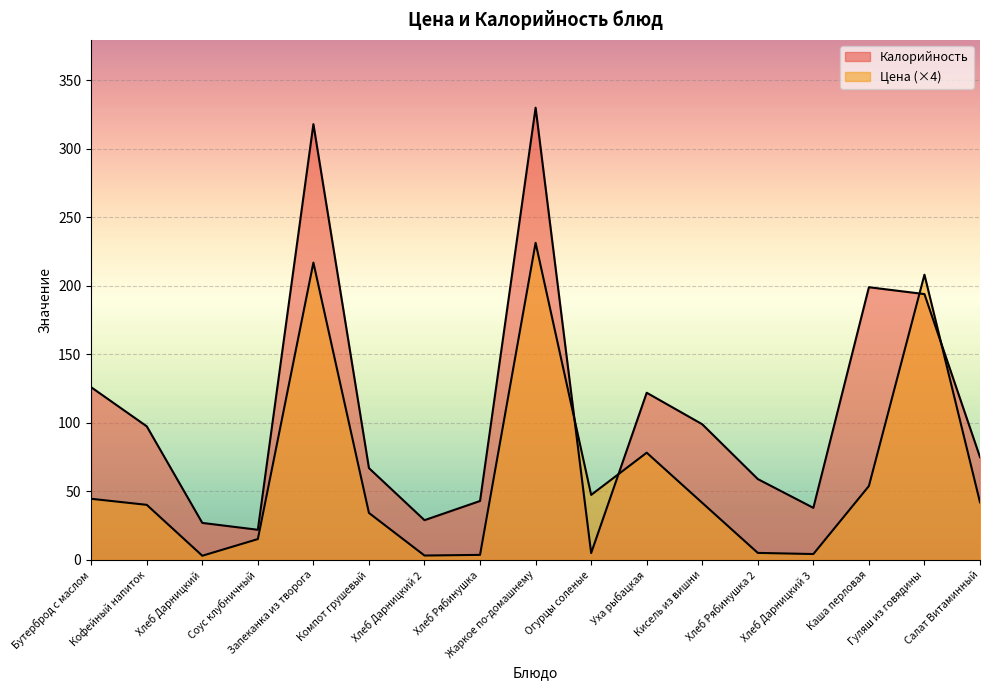

How many data points does each series have?

17